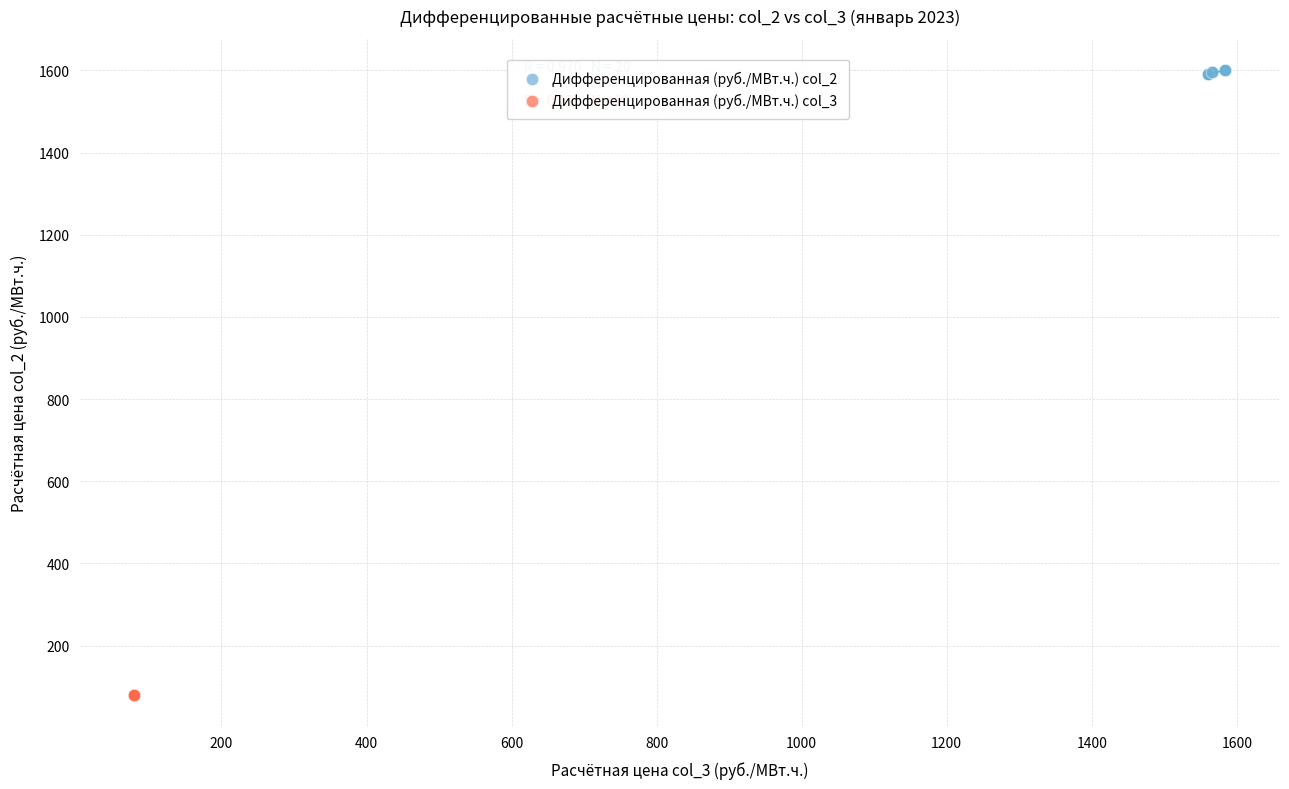

Which series contains the highest Y value?

Дифференцированная (руб./МВт.ч.) col_2